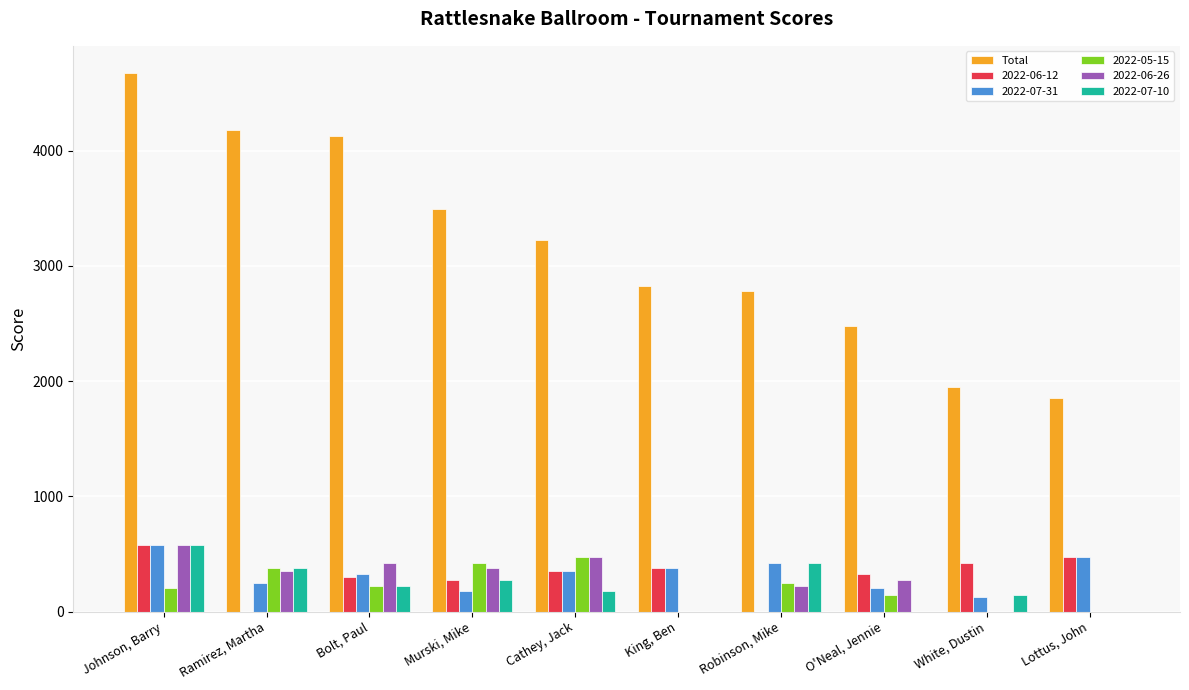

Which category has the highest value across all series?

Johnson, Barry